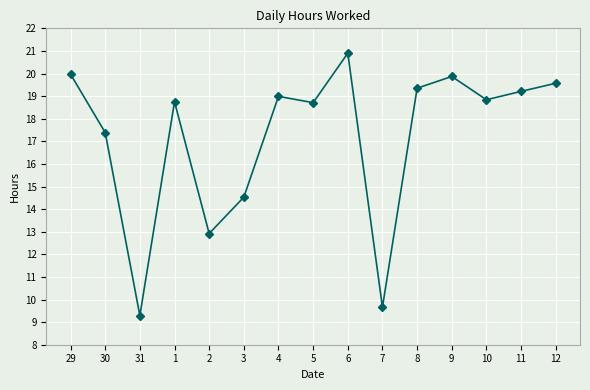

What is the change in value from 1 to 9?

+1.1